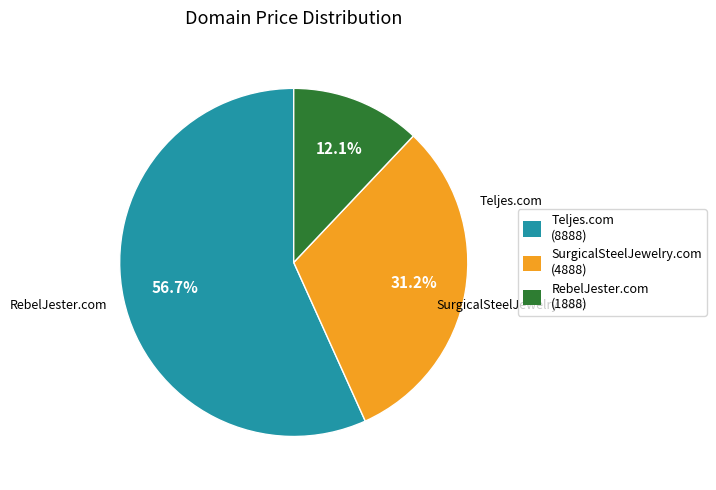

Rank the categories by value from lowest to highest.

RebelJester.com, SurgicalSteelJewelry.com, Teljes.com